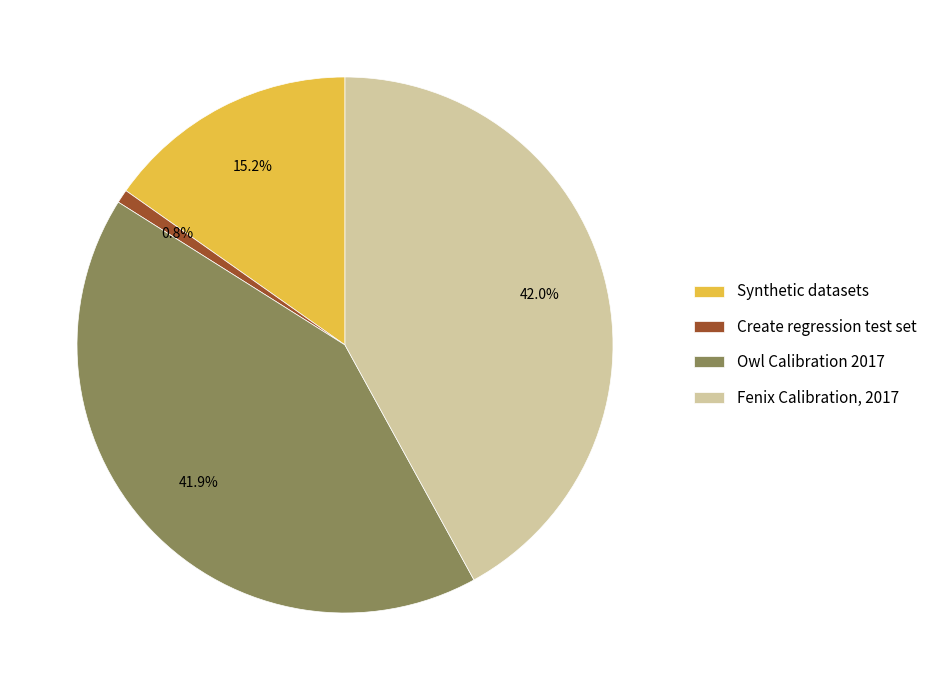

To the nearest percent, what is the difference between the largest and smallest slice percentages?

41%